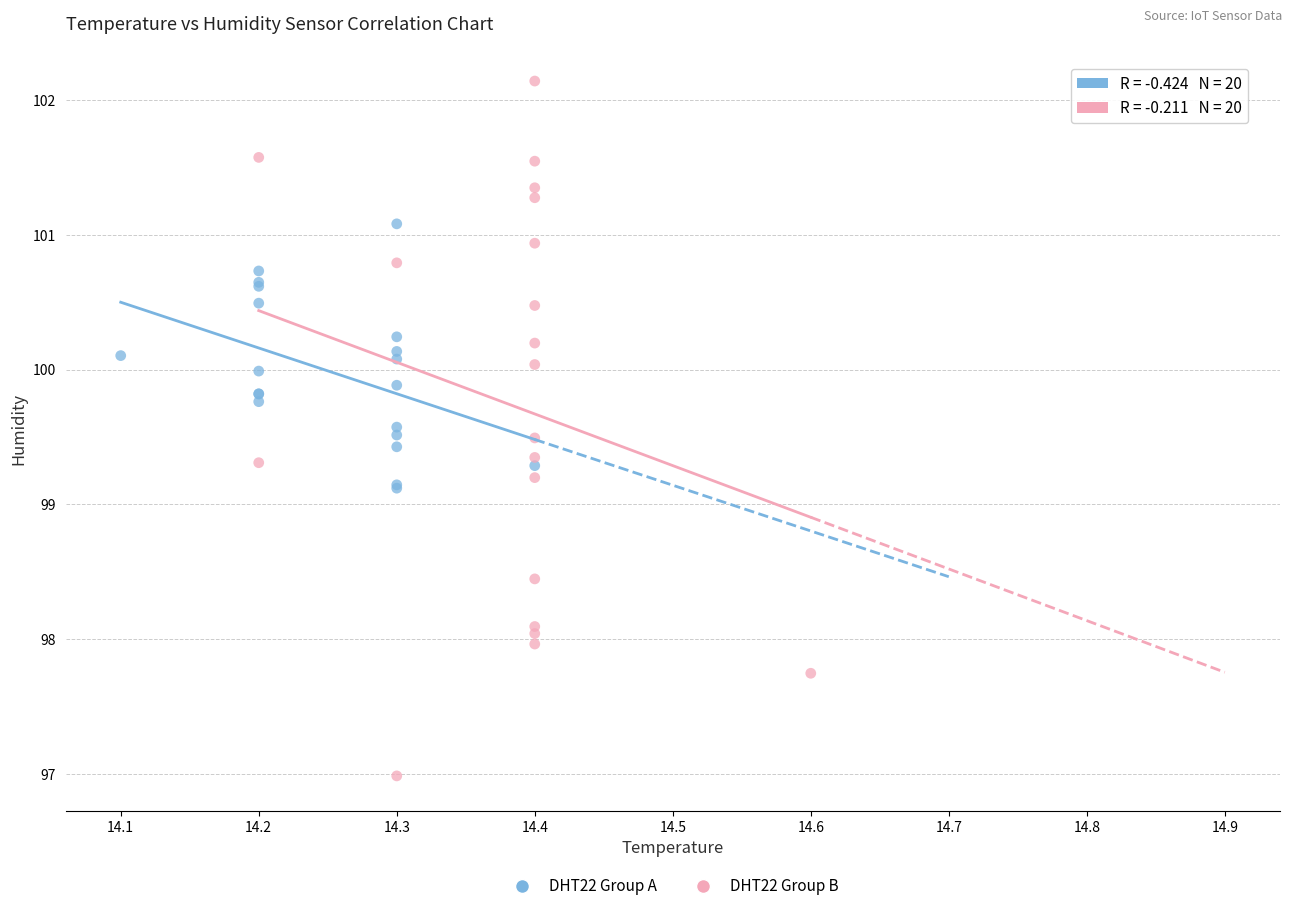

Which series contains the highest Y value?

DHT22 Group B